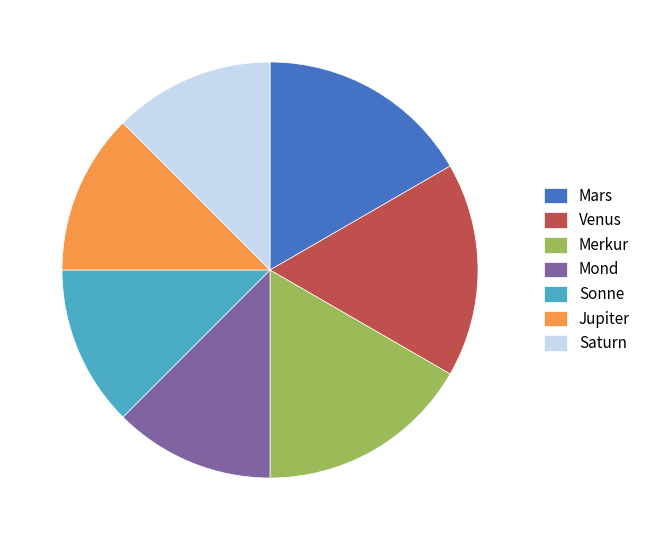

The Sonne slice represents 6% of the pie. True or false?

False